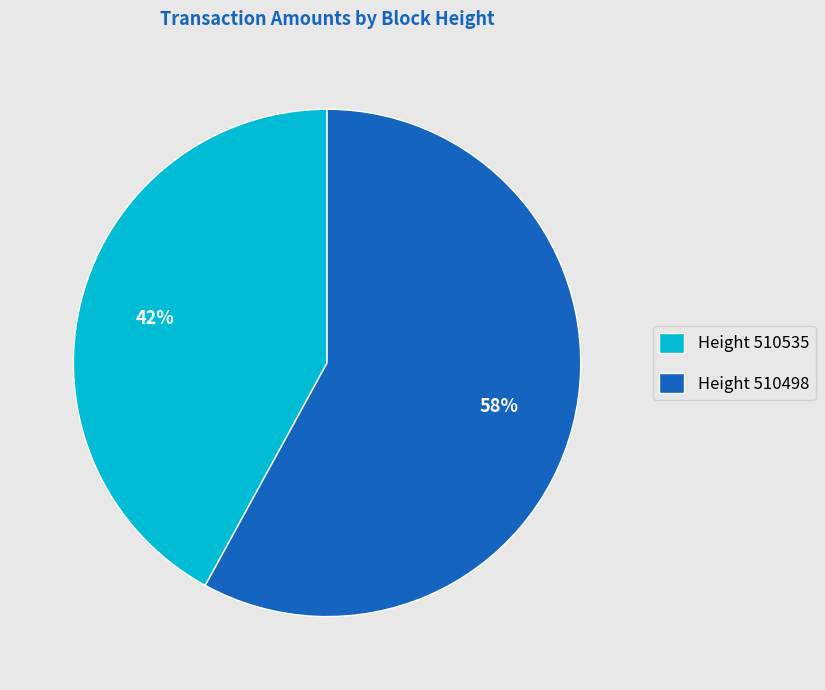

To the nearest percent, what percentage of the pie is Height 510535?

42%